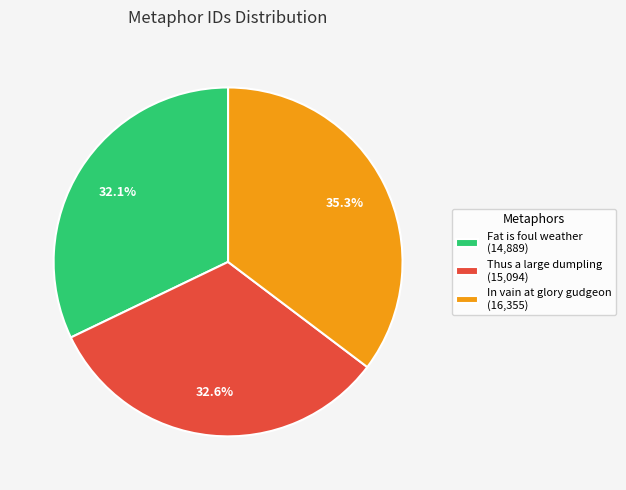

What is the ratio of the value at In vain at glory gudgeon (16,355) to the value at Thus a large dumpling (15,094)?

1.1